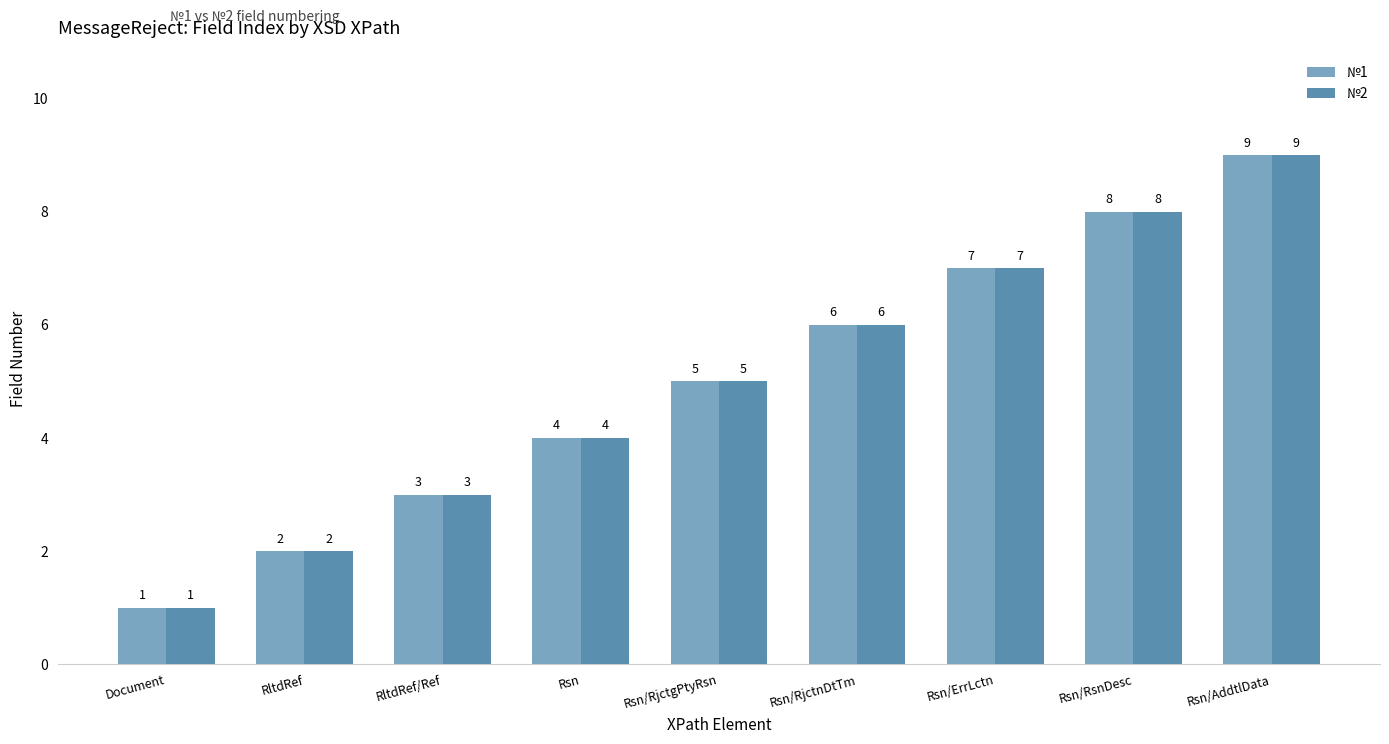

Rank the categories by №2 value from lowest to highest.

Document, RltdRef, RltdRef/Ref, Rsn, Rsn/RjctgPtyRsn, Rsn/RjctnDtTm, Rsn/ErrLctn, Rsn/RsnDesc, Rsn/AddtlData